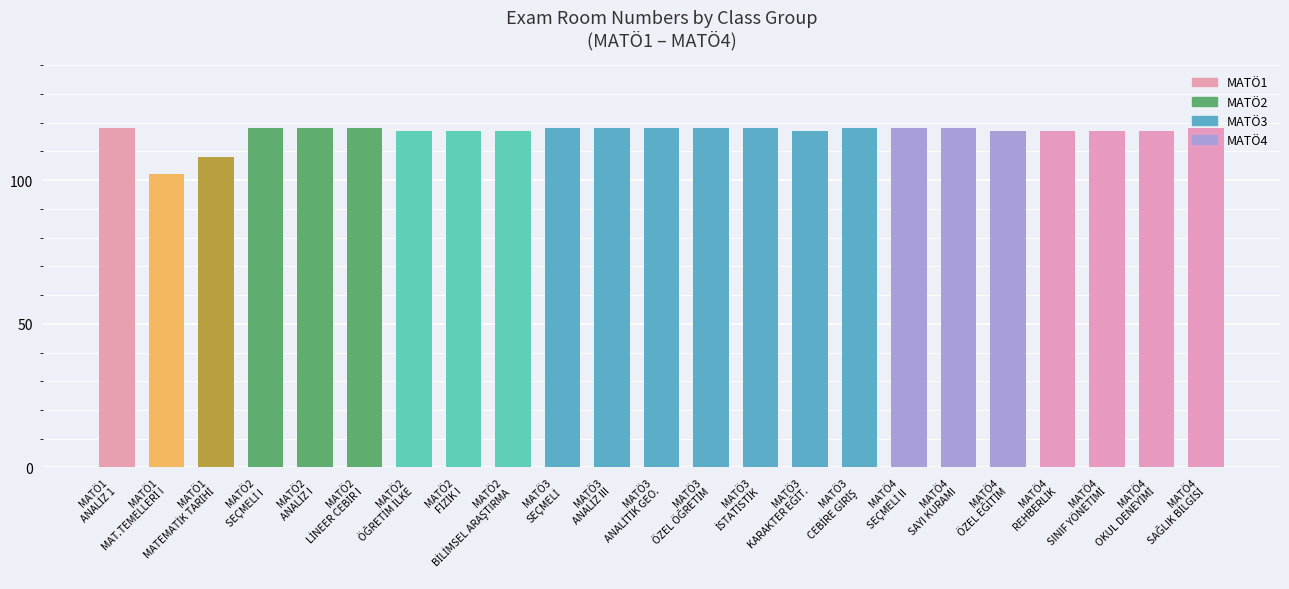

What is the difference between the maximum and second lowest values?

10